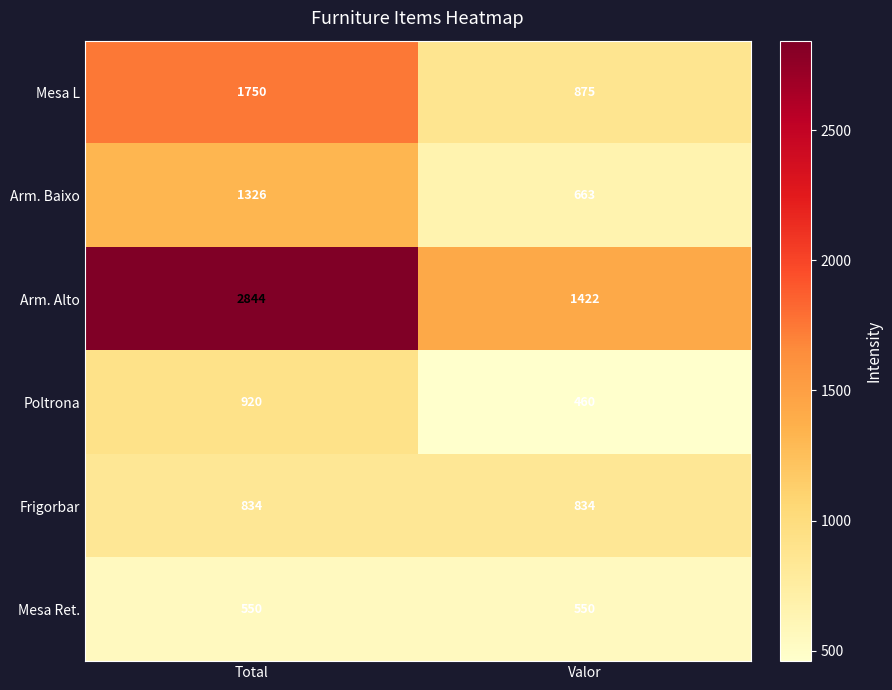

Reading left to right, list all the values displayed in this chart.

Mesa L: 1750	875
Arm. Baixo: 1326	663
Arm. Alto: 2844	1422
Poltrona: 920	460
Frigorbar: 834	834
Mesa Ret.: 550	550